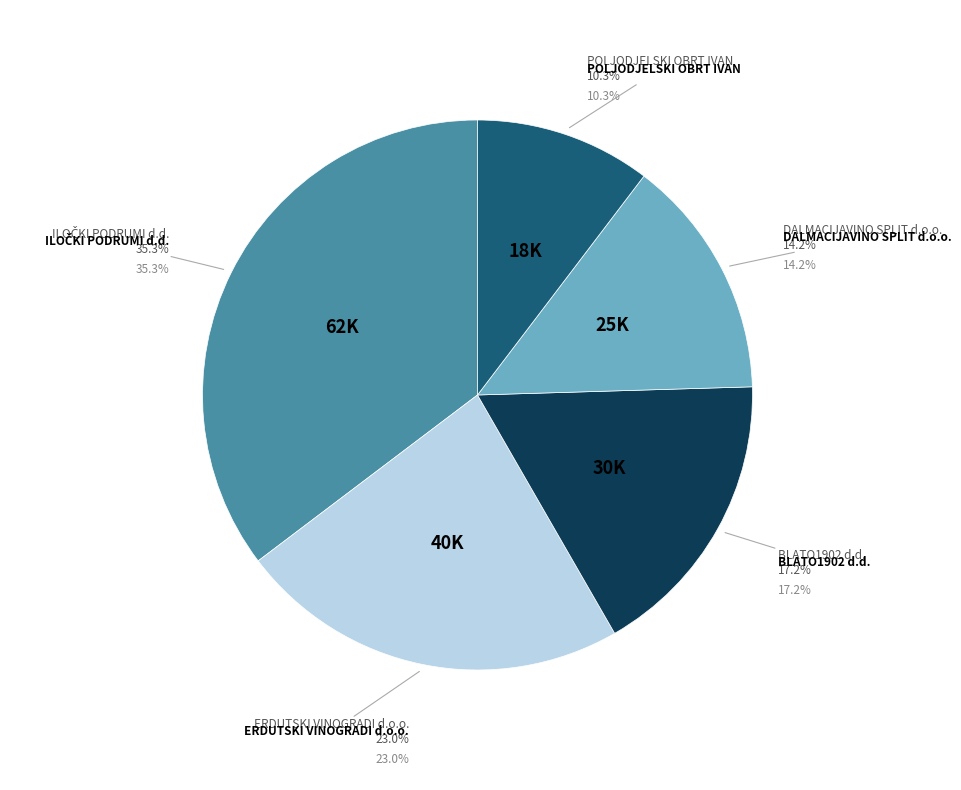

To the nearest percent, what is the combined percentage of BLATO1902 d.d. and DALMACIJAVINO SPLIT d.o.o.?

31%